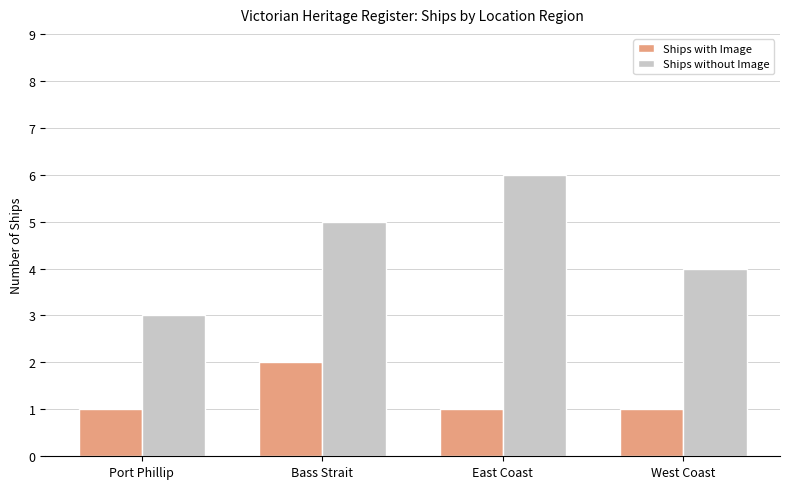

True or false: Ships without Image has a value of 6 at East Coast.

True